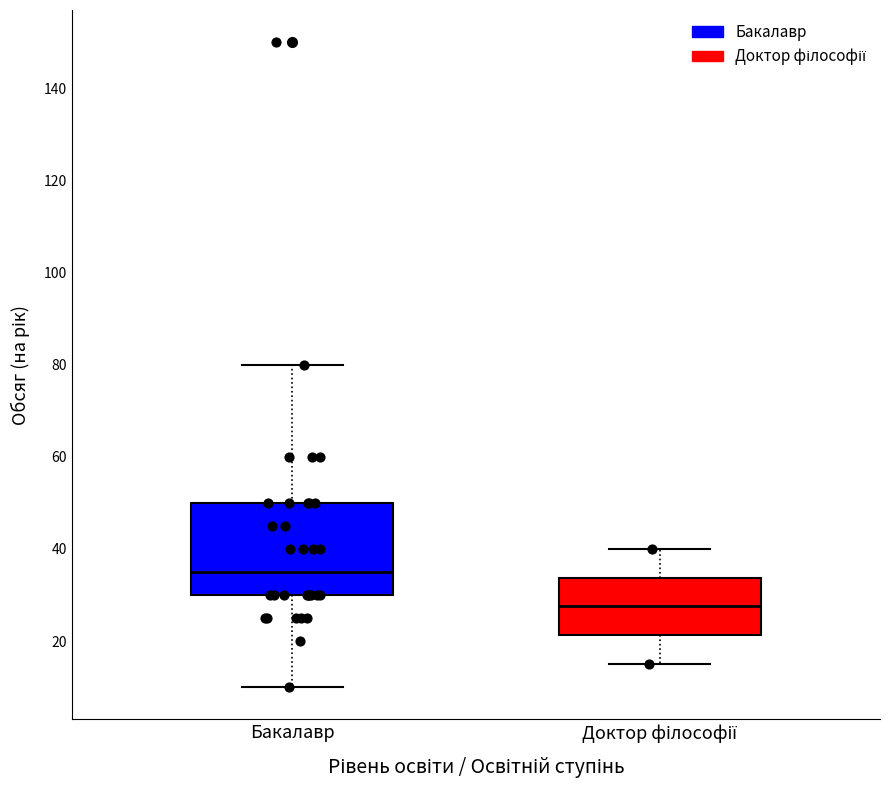

Which box's median line is the lowest?

Доктор філософії